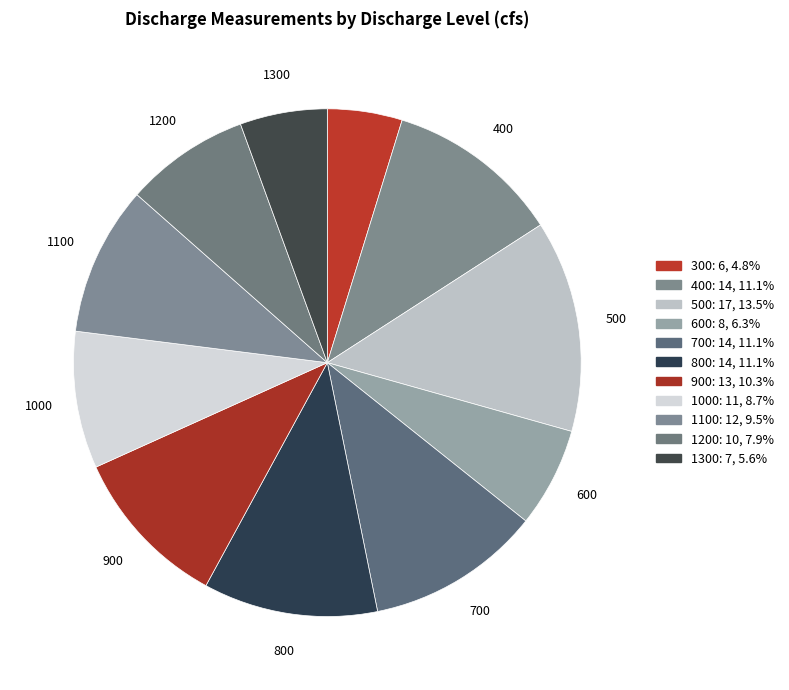

What is the ratio of the value at 300 to the value at 1200?

0.6